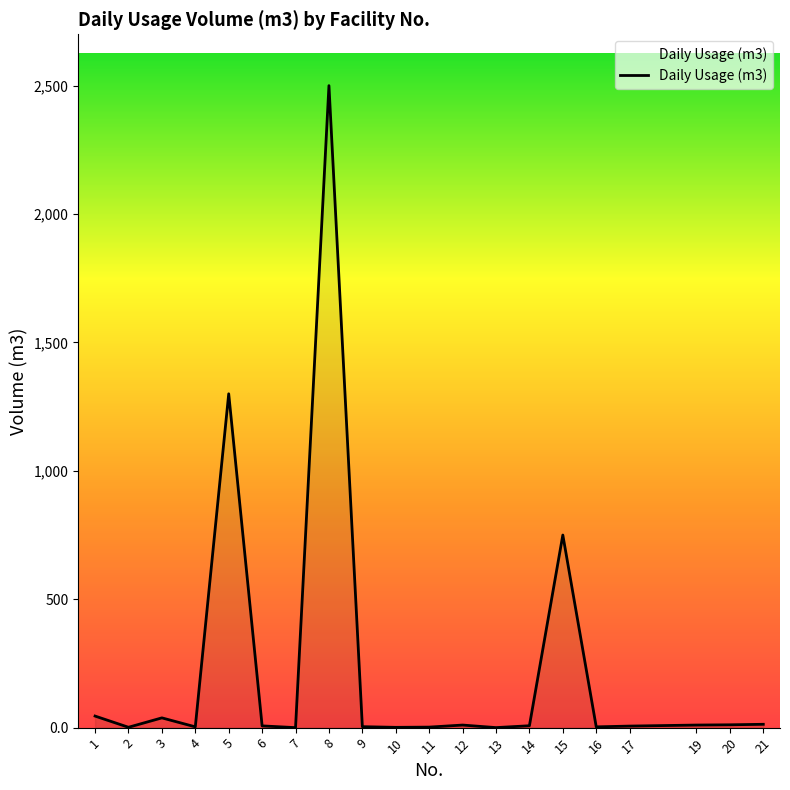

What is the difference between the maximum and second lowest values?

2499.9